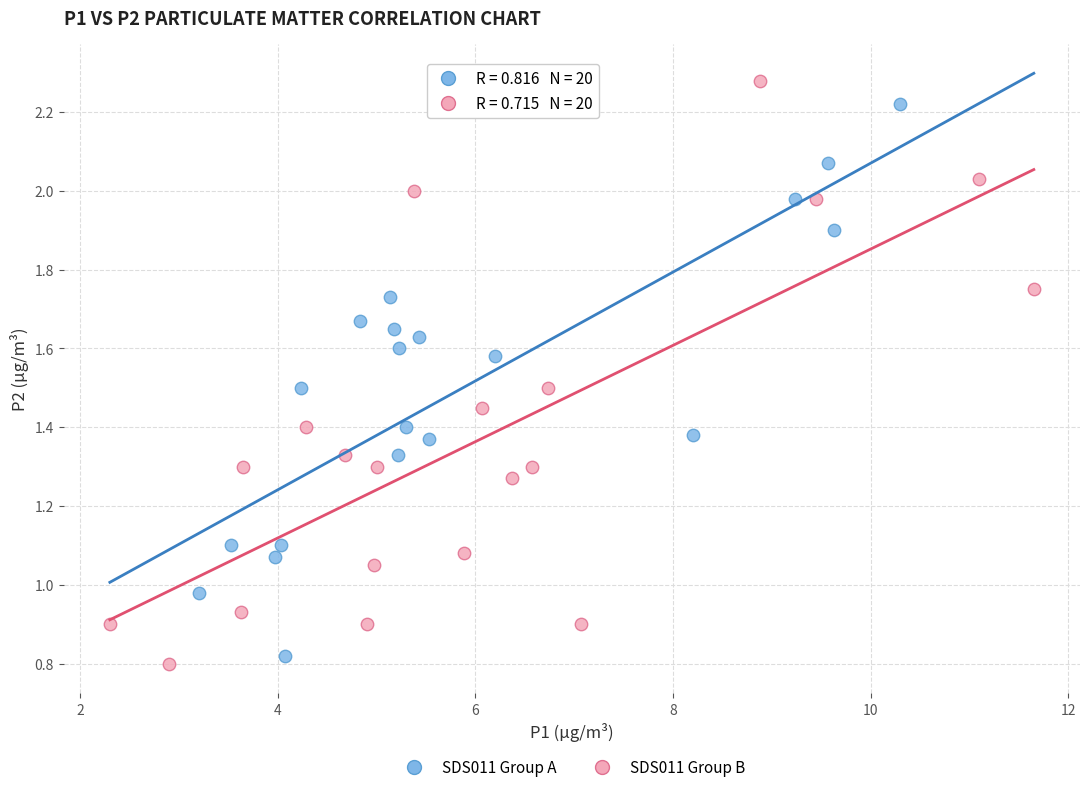

Which series contains the highest Y value?

SDS011 Group B